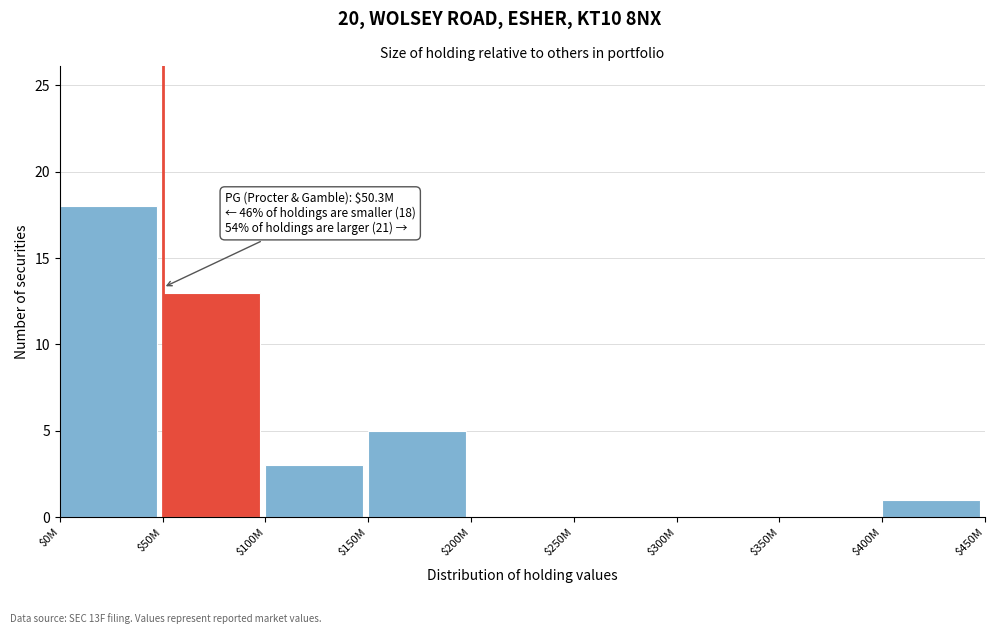

What is the sum of all values?

40